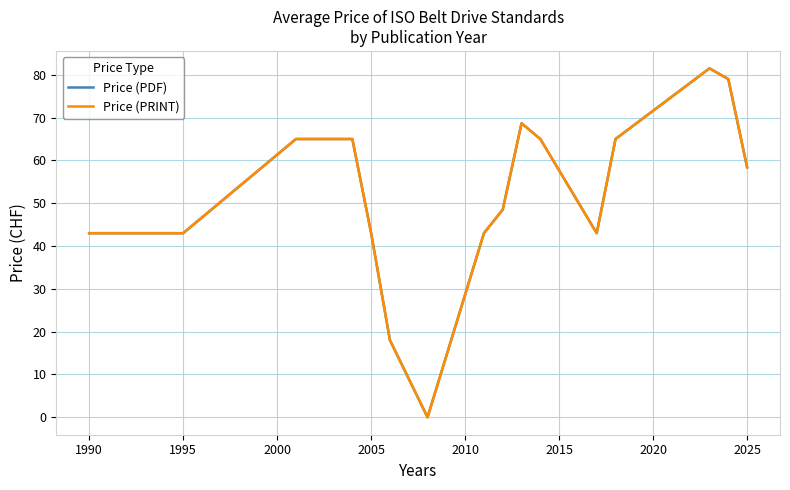

Does the chart have visible grid lines?

Yes